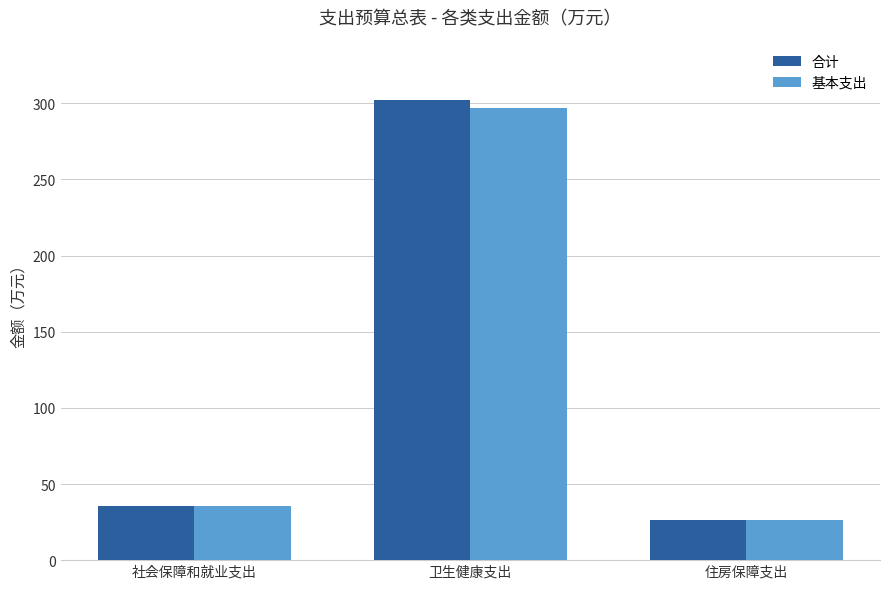

Reading left to right, what are all the values shown in this chart?

合计: 35.4	302.0	26.5
基本支出: 35.4	296.8	26.5